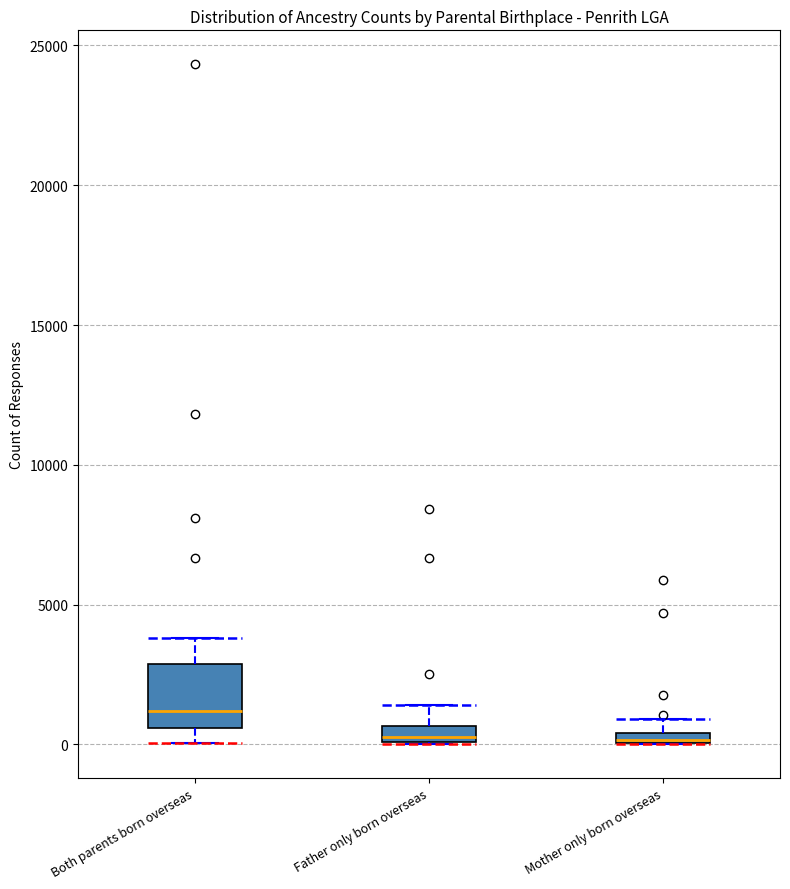

Which box is the tallest, from its lower edge to its upper edge?

Both parents born overseas